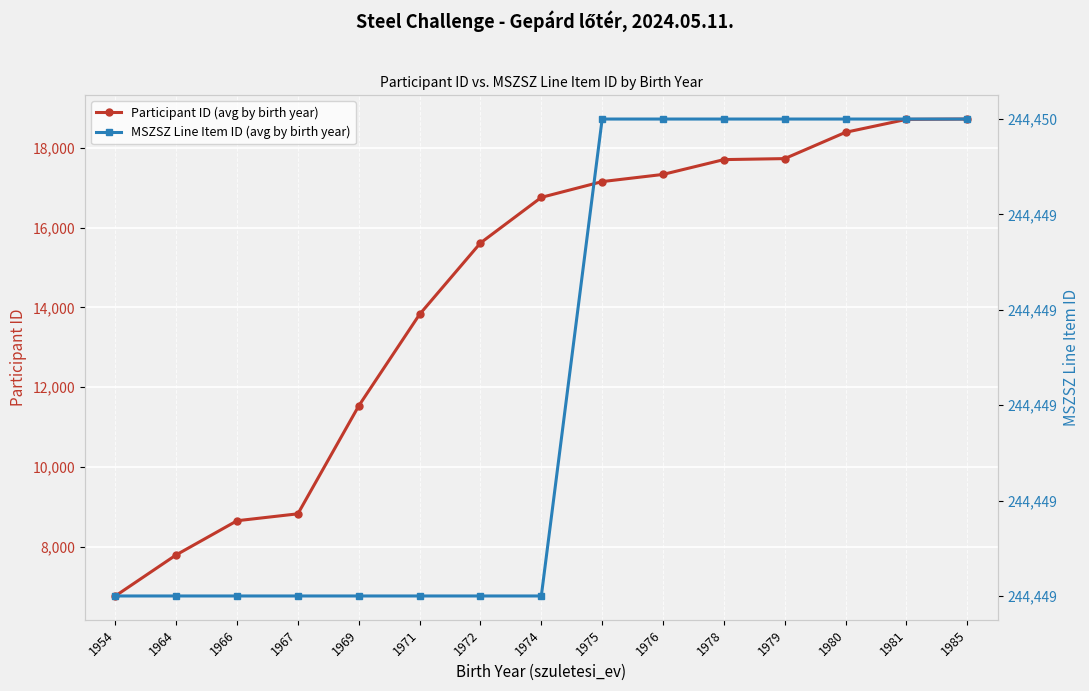

What is the value of the Participant ID (avg by birth year) point at the 8th from the left?

16763